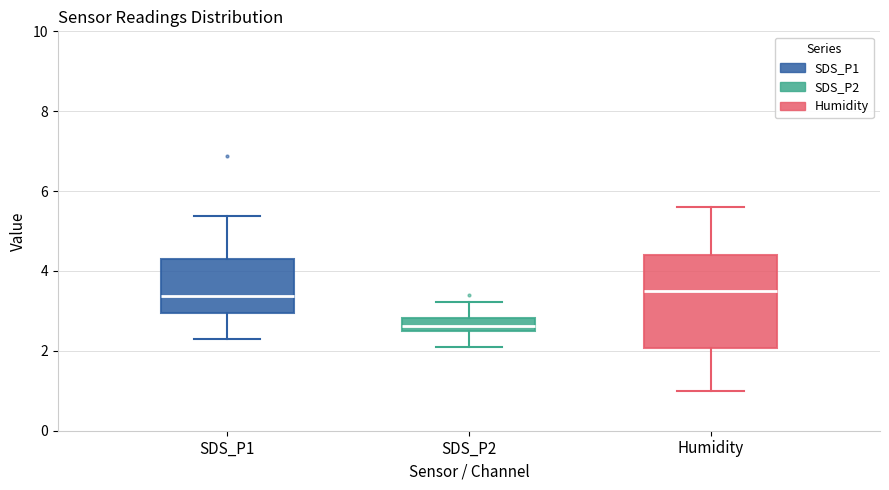

Where does the lower whisker of the box for Humidity end on the y-axis? The values are not printed on the chart, so give them approximately, as read against the axis.

1.0